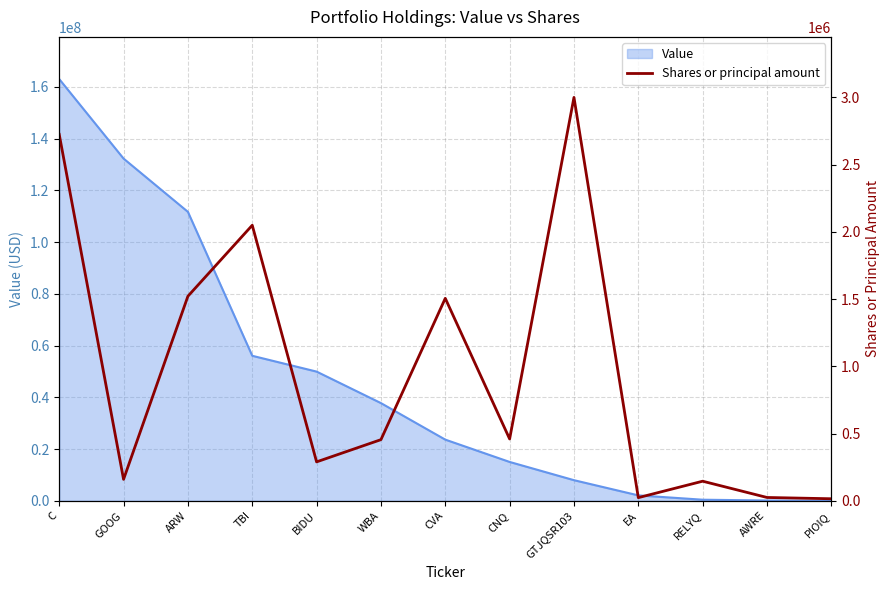

Which label corresponds to the smallest value in the chart?

PIOIQ